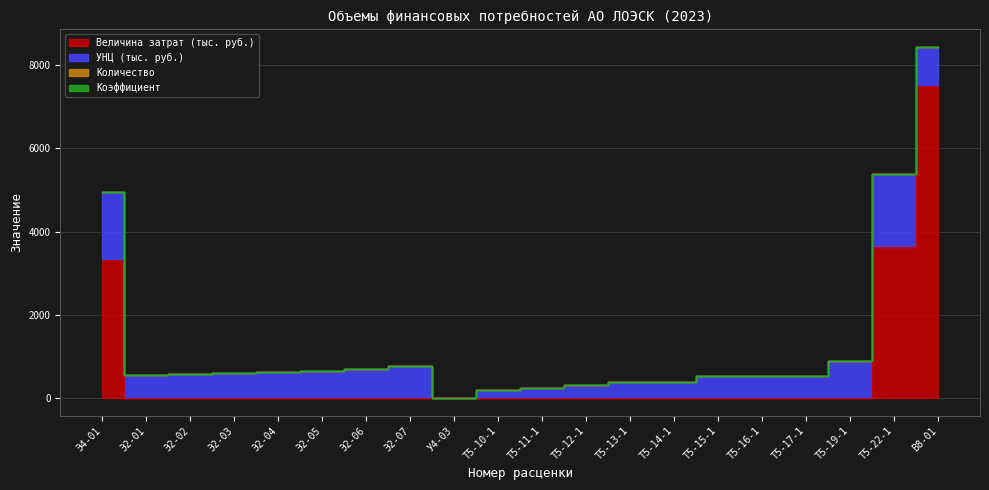

What is the sum of all Величина затрат (тыс. руб.) values?

14452.8